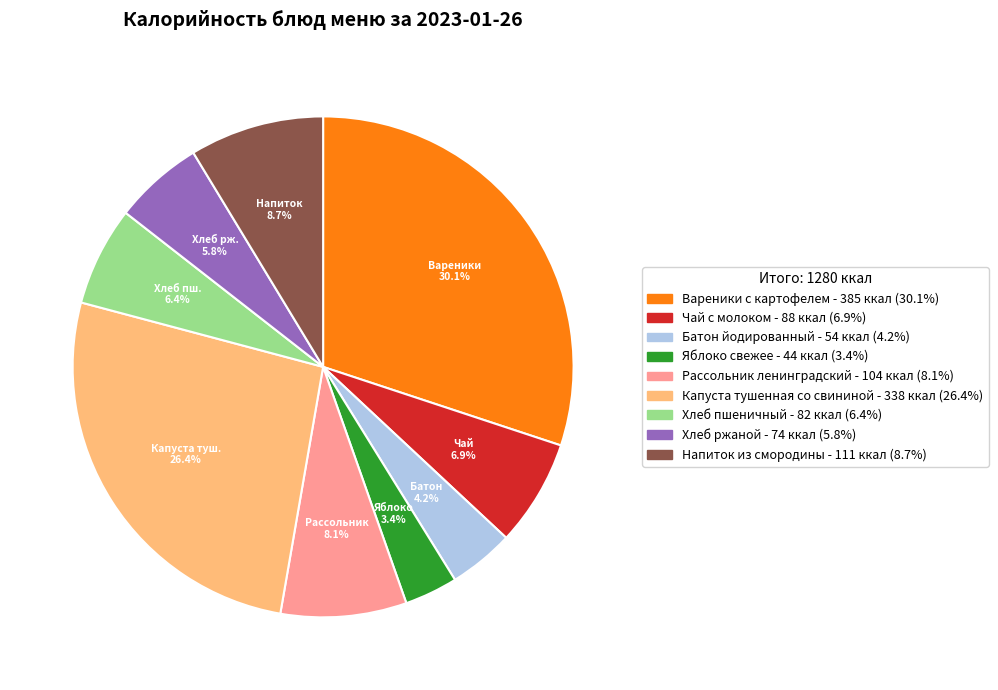

What is the largest slice in the pie chart?

Вареники с картофелем